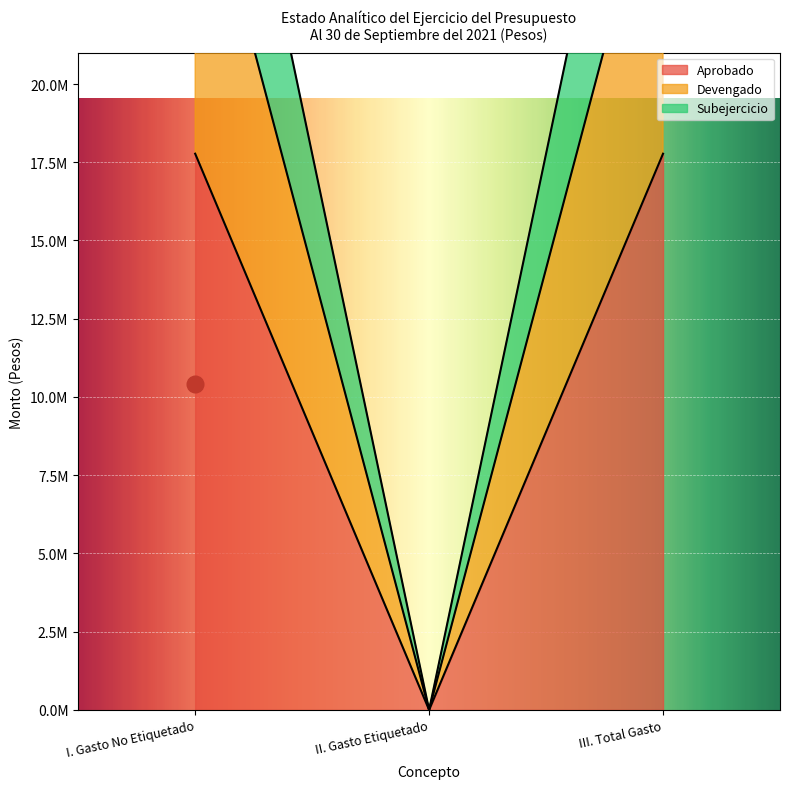

Rank the series by their average value, from highest to lowest.

Devengado, Subejercicio, Aprobado